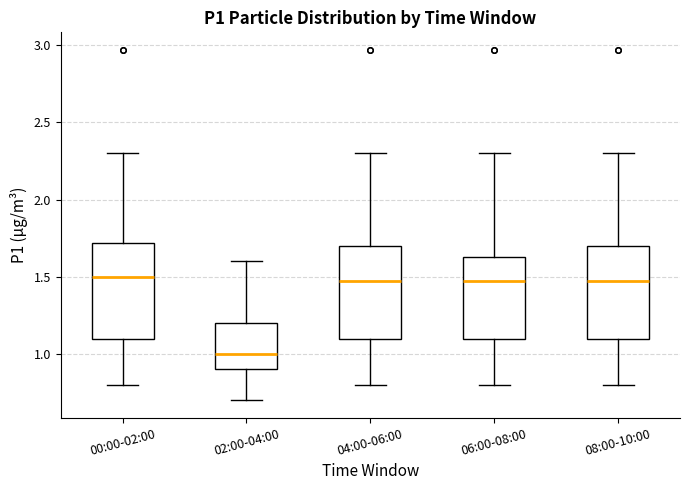

Reading left to right, transcribe this box plot: for each box, give where its median line is, the range the box spans, and where its two whiskers end, as read against the y-axis. The values are not printed on the chart, so give them approximately, as read against the axis.

00:00-02:00: median 1.50, box 1.10 to 1.70, whiskers 0.80 to 2.30
02:00-04:00: median 1.00, box 0.90 to 1.20, whiskers 0.70 to 1.60
04:00-06:00: median 1.45, box 1.10 to 1.70, whiskers 0.80 to 2.30
06:00-08:00: median 1.45, box 1.10 to 1.65, whiskers 0.80 to 2.30
08:00-10:00: median 1.45, box 1.10 to 1.70, whiskers 0.80 to 2.30